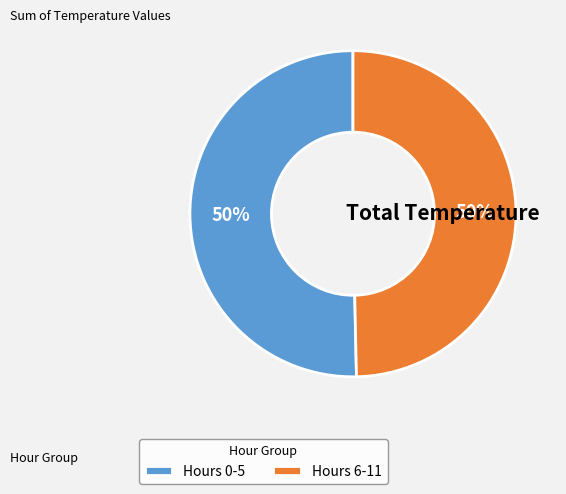

What percentage is the Hours 0-5 slice, to the nearest percent?

50%